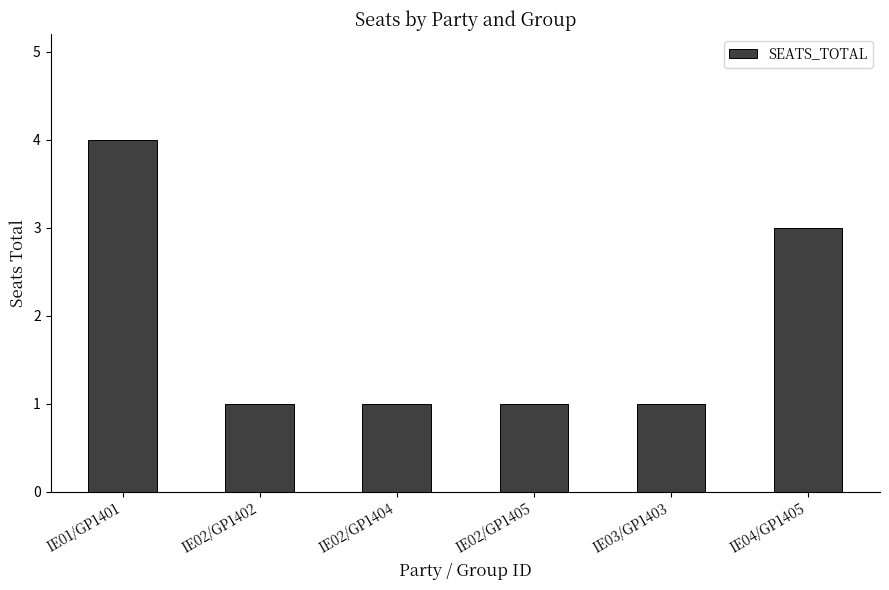

What is the smallest value displayed?

1